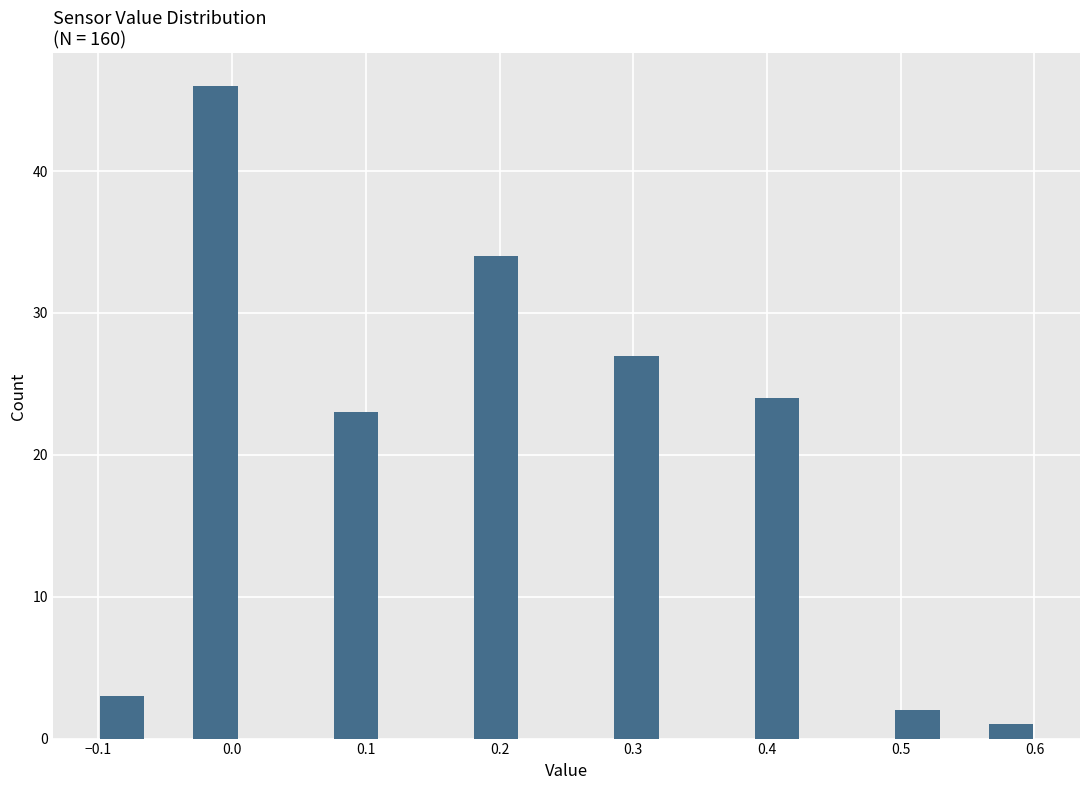

Read against the x-axis, roughly where is the centre of the tallest bar?

-0.01